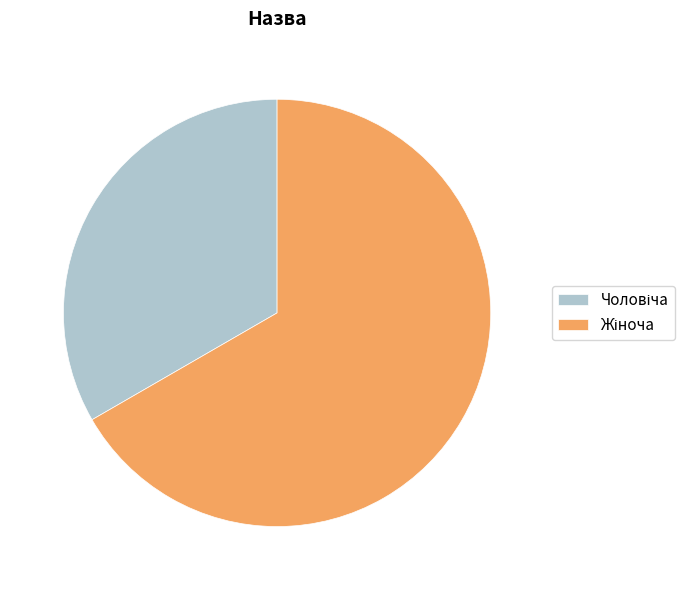

Is there a majority slice in this chart?

Yes